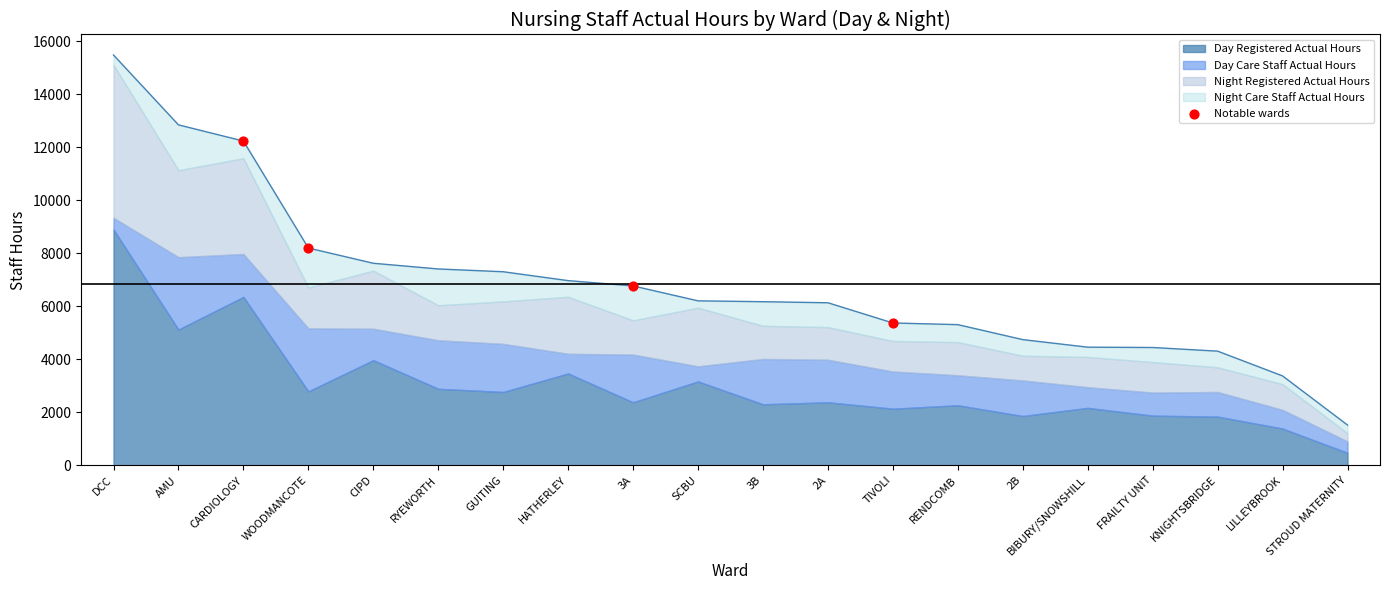

Which has a higher value, CARDIOLOGY or WOODMANCOTE?

CARDIOLOGY